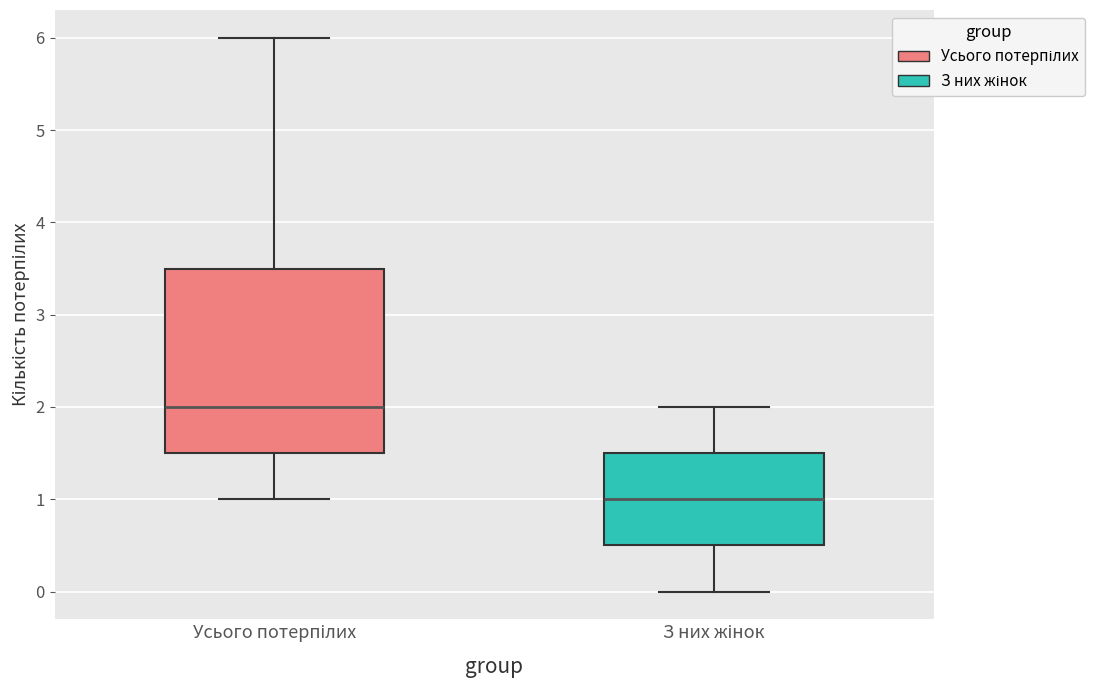

Reading left to right, read every box against the y-axis: the position of its median line, the range the box covers, and the ends of its whiskers. The values are not printed on the chart, so give them approximately, as read against the axis.

Усього потерпілих: median 2.0, box 1.5 to 3.5, whiskers 1.0 to 6.0
З них жінок: median 1.0, box 0.5 to 1.5, whiskers 0.0 to 2.0